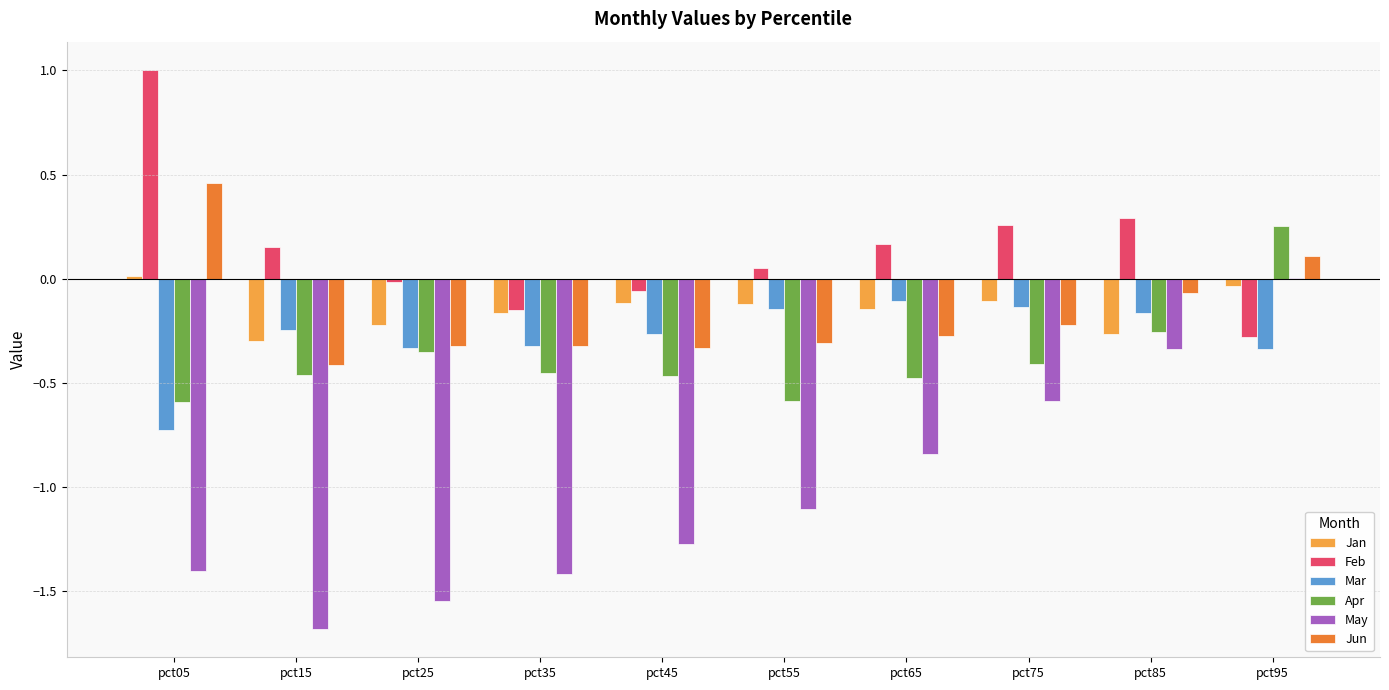

Which label corresponds to the largest value in the chart?

pct05